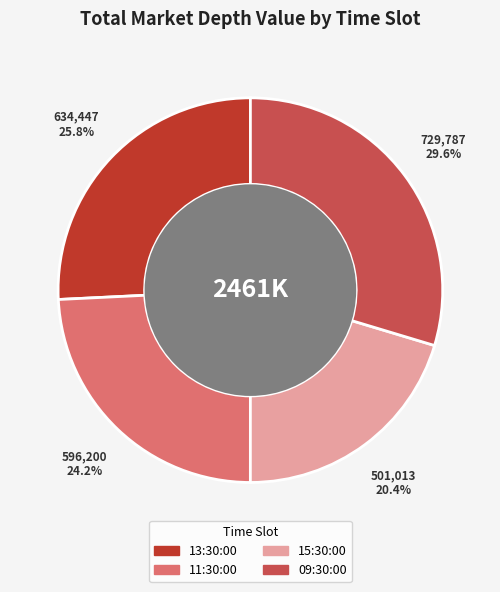

Is it true that 11:30:00 is 15% of the pie?

False